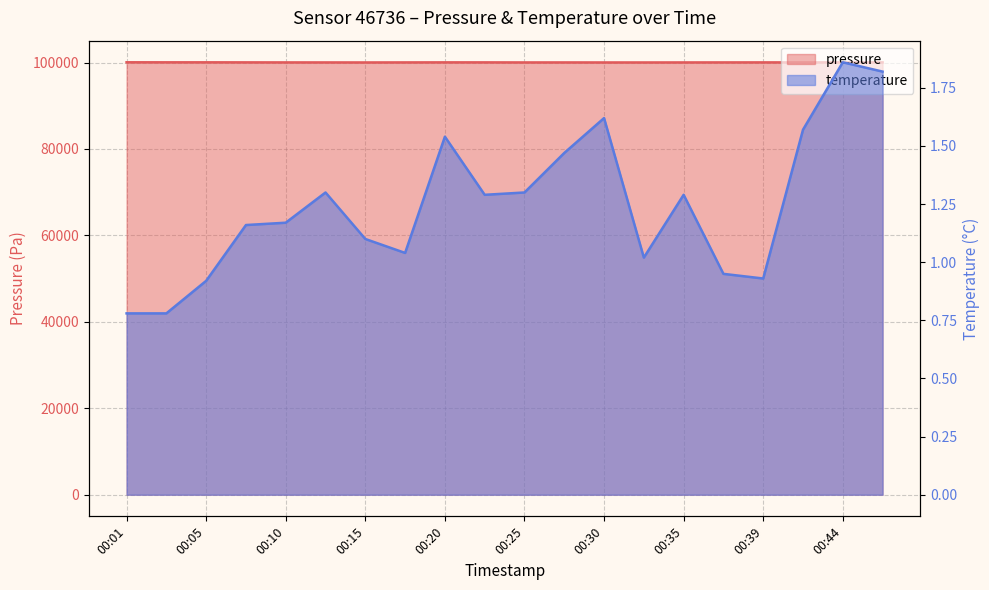

At 00:10, list the series in order from smallest to largest.

temperature, pressure